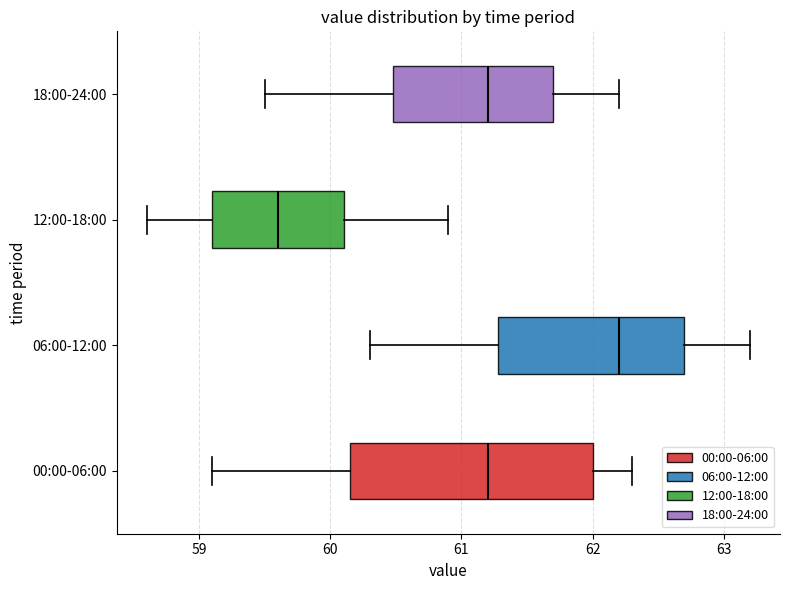

Reading bottom to top, transcribe this box plot: for each box, give where its median line is, the range the box spans, and where its two whiskers end, as read against the x-axis. The values are not printed on the chart, so give them approximately, as read against the axis.

00:00-06:00: median 61.2, box 60.2 to 62.0, whiskers 59.1 to 62.3
06:00-12:00: median 62.2, box 61.3 to 62.7, whiskers 60.3 to 63.2
12:00-18:00: median 59.6, box 59.1 to 60.1, whiskers 58.6 to 60.9
18:00-24:00: median 61.2, box 60.5 to 61.7, whiskers 59.5 to 62.2